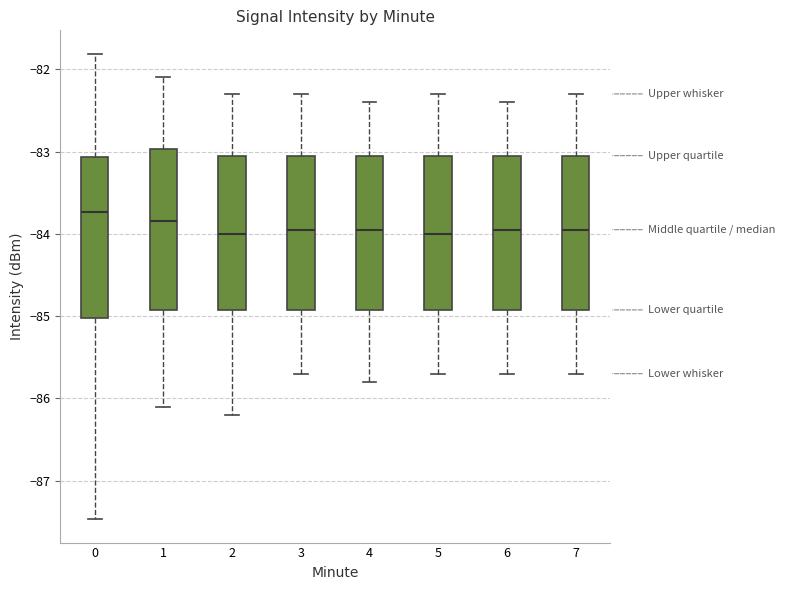

Where does the median line of the box at x = 6 sit on the y-axis? The values are not printed on the chart, so give them approximately, as read against the axis.

-83.9